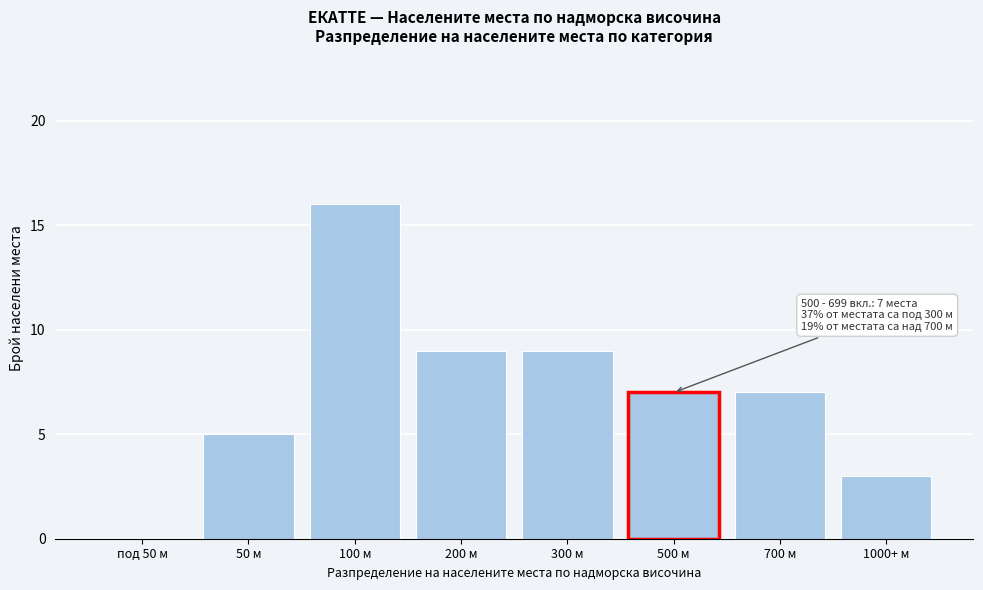

Reading left to right, list all the values displayed in this chart.

под 50 м=0	50 м=5	100 м=16	200 м=9	300 м=9	500 м=7	700 м=7	1000+ м=3